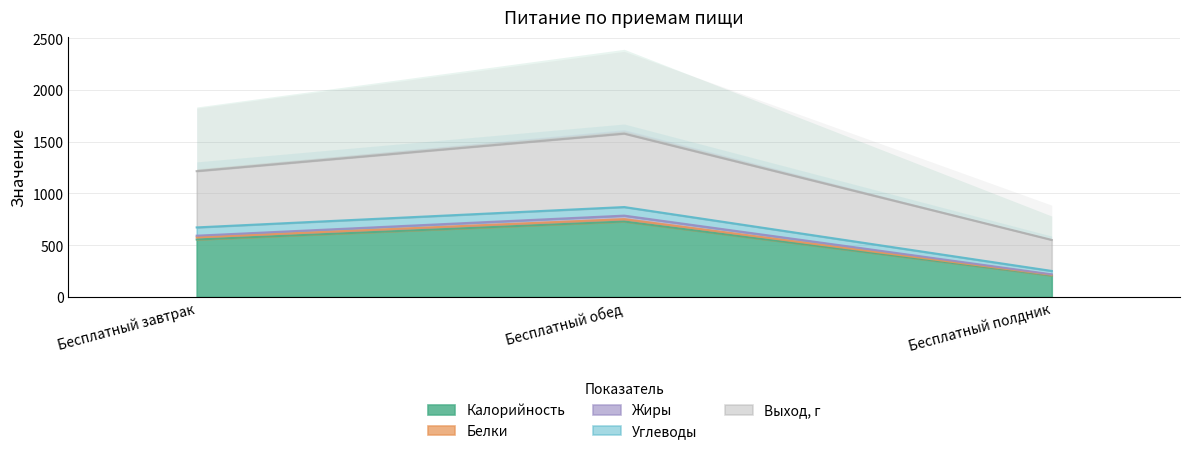

What is the difference between the highest and lowest values at Бесплатный полдник?

295